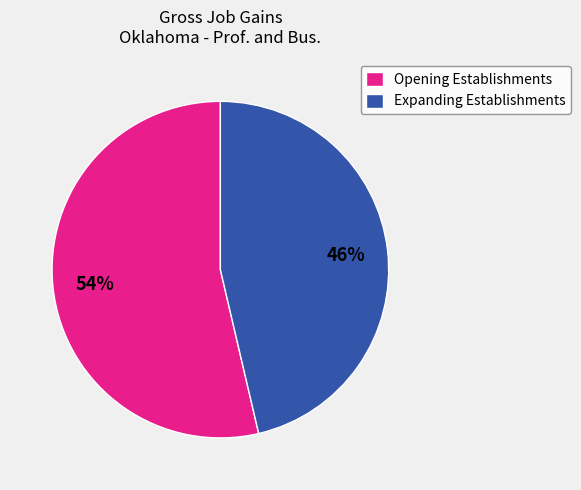

Approximately how many times larger is the value at Expanding Establishments compared to Opening Establishments?

0.9